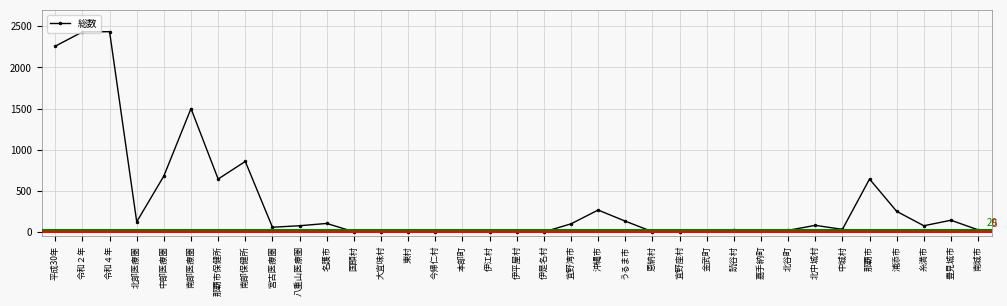

The chart shows a value of 643 at 那覇市. True or false?

True